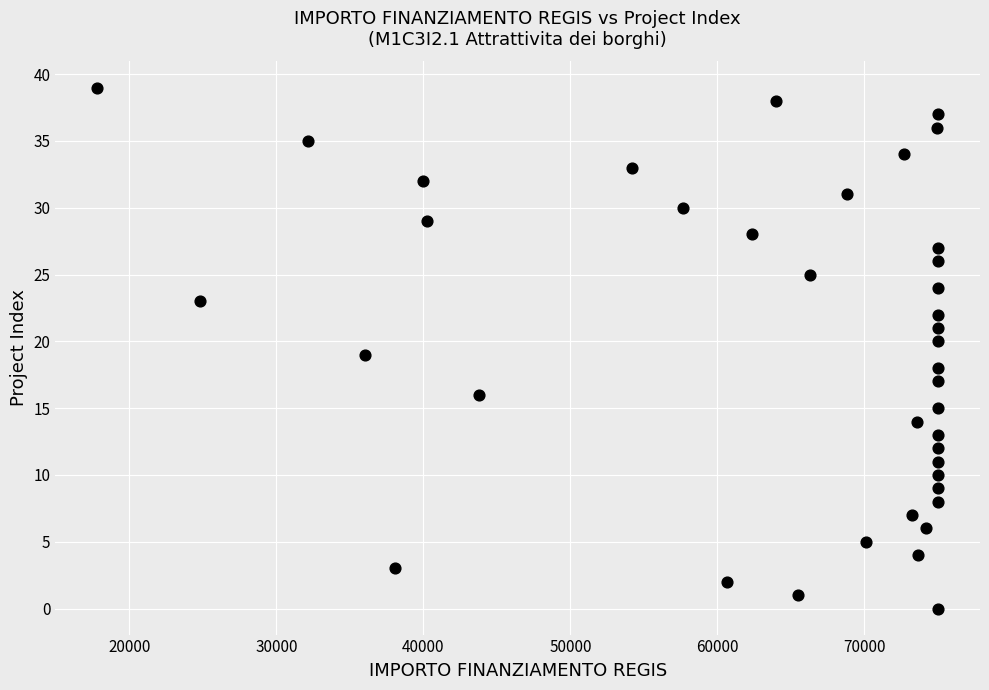

What is the range of Y values (max minus min)?

39